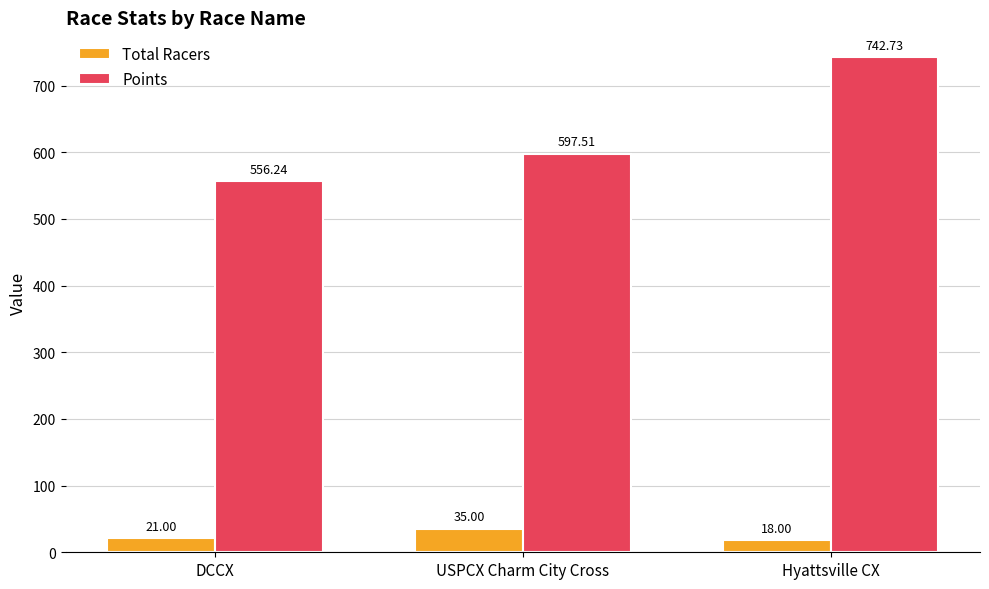

At which label does Points reach its minimum?

DCCX